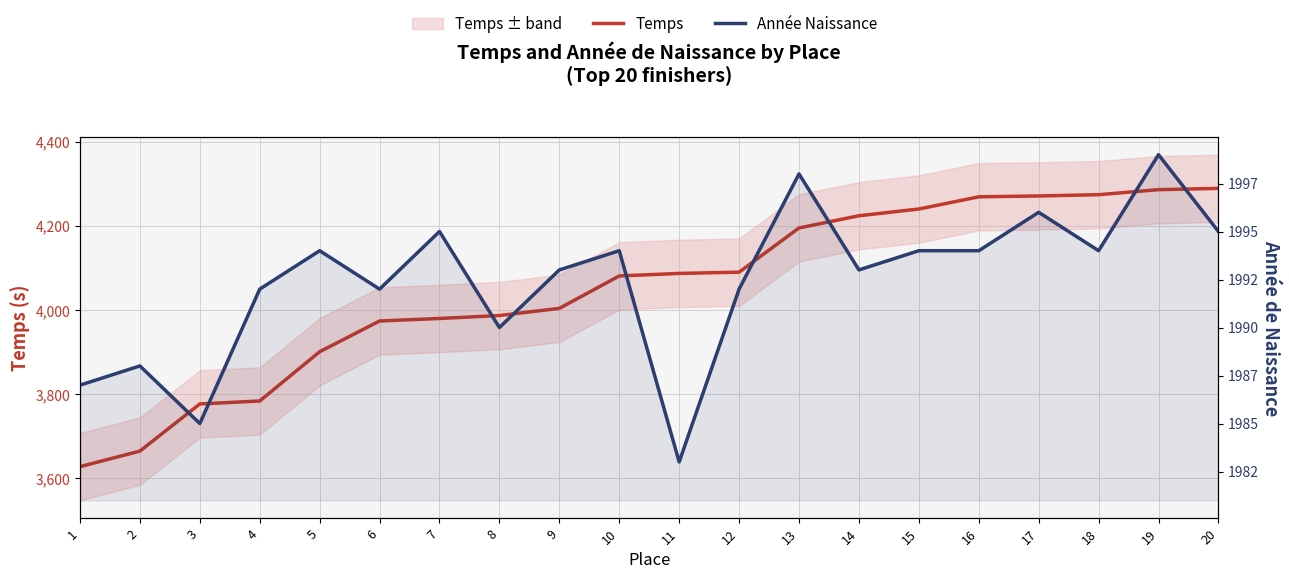

Reading right to left, list all the values displayed in this chart.

Temps: 20=4289	19=4286	18=4274	17=4271	16=4269	15=4240	14=4224	13=4195	12=4090	11=4087	10=4081	9=4004	8=3987	7=3980	6=3974	5=3901	4=3784	3=3777	2=3665	1=3628
Année Naissance: 20=1995	19=1999	18=1994	17=1996	16=1994	15=1994	14=1993	13=1998	12=1992	11=1983	10=1994	9=1993	8=1990	7=1995	6=1992	5=1994	4=1992	3=1985	2=1988	1=1987